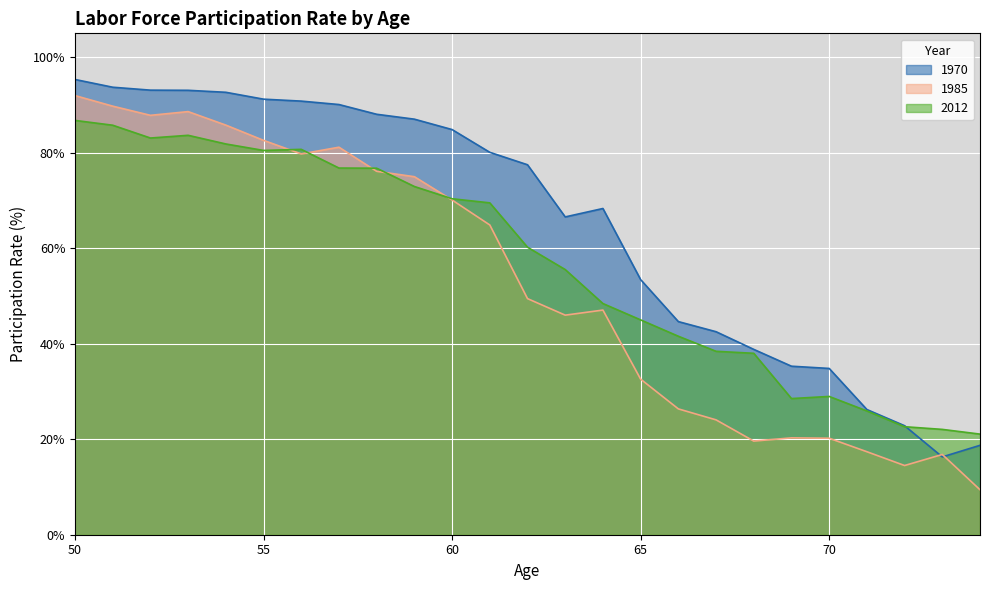

What are all the series names shown in the legend?

1970, 1985, 2012